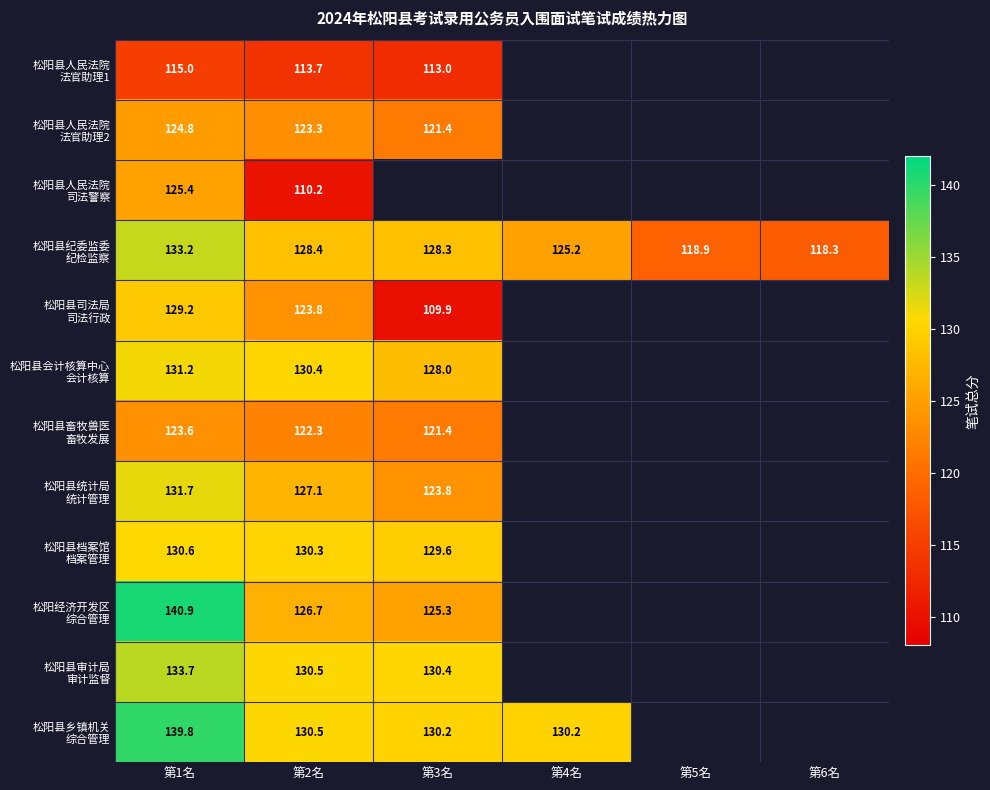

What is the difference between the highest and lowest values at 第1名?

25.9